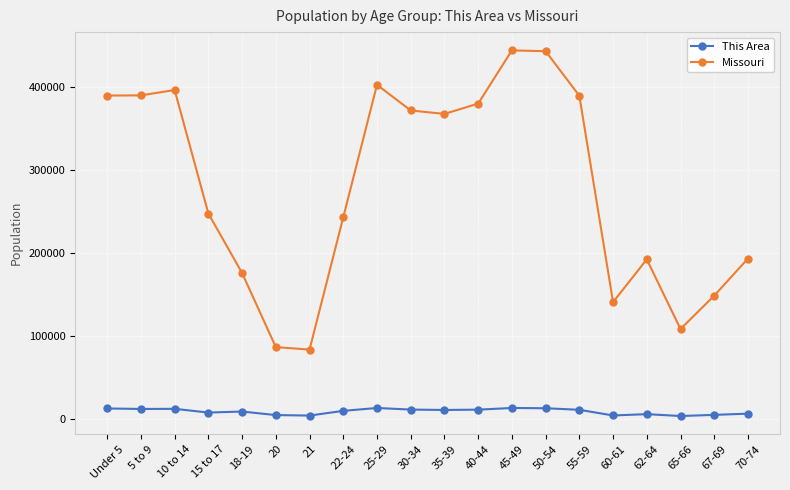

Where is the first local maximum for Missouri?

10 to 14